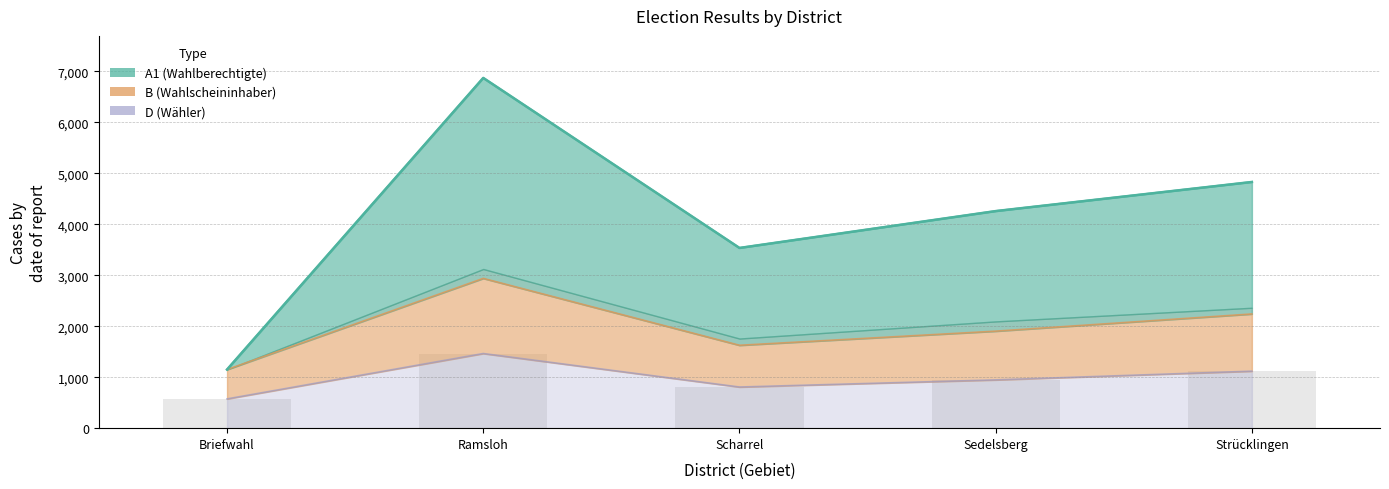

At how many categories does at least one series exceed 2595?

4